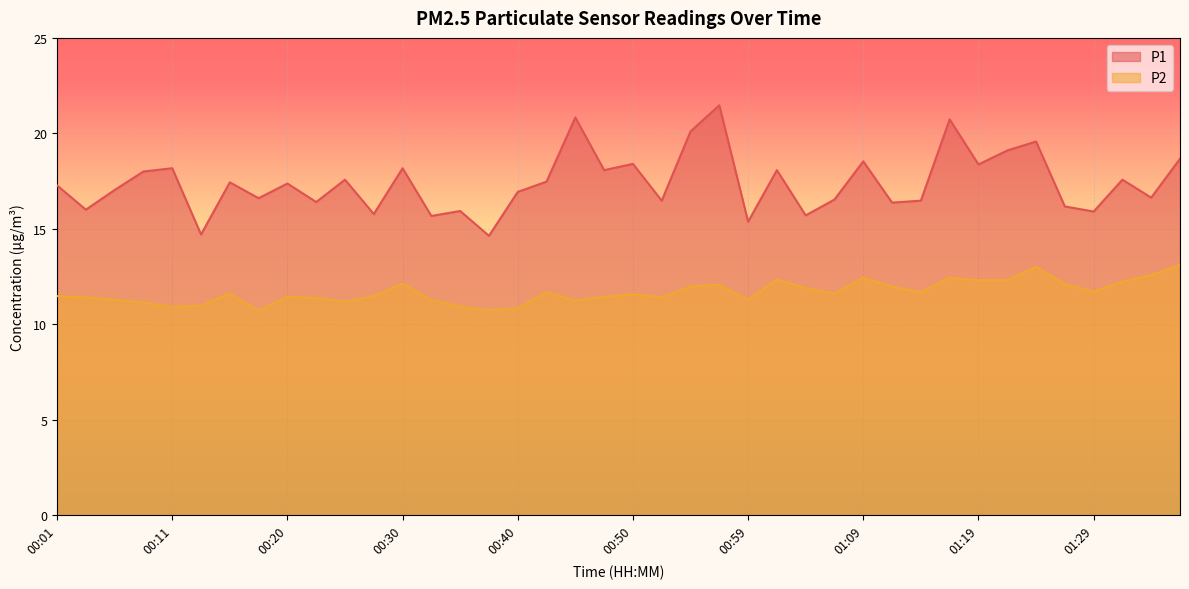

At which label does P1 reach its minimum?

00:37